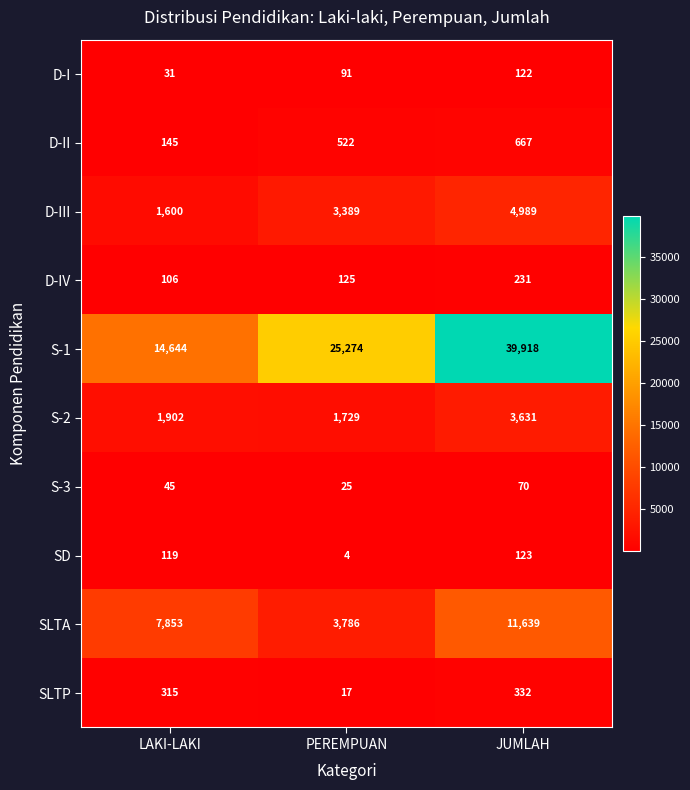

The value of D-I at PEREMPUAN is 91. True or false?

True